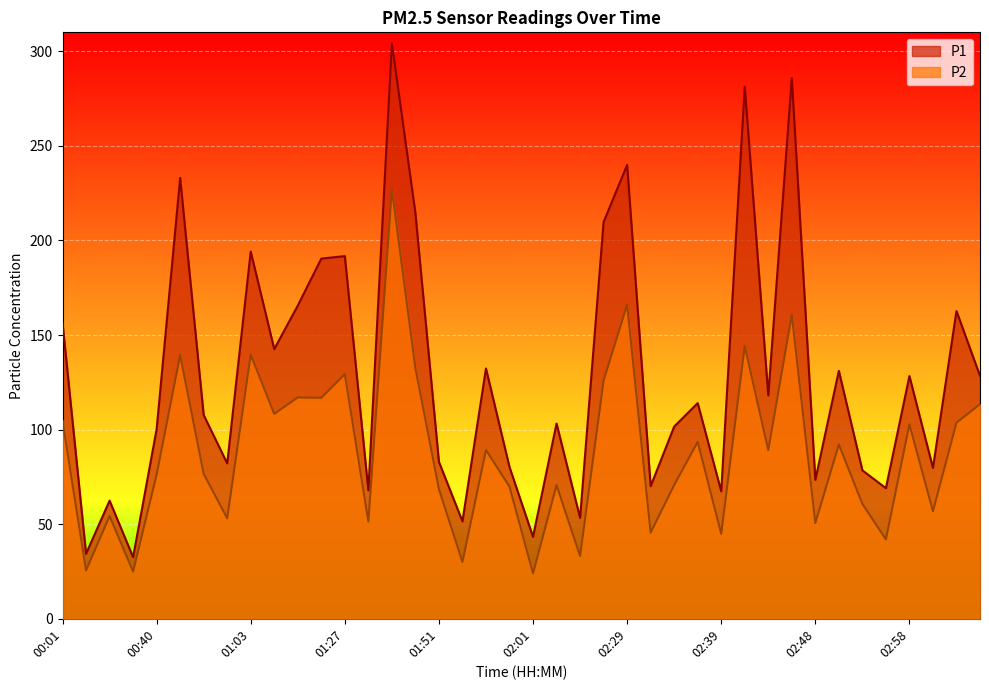

Does the chart display data point markers on the line(s)?

No